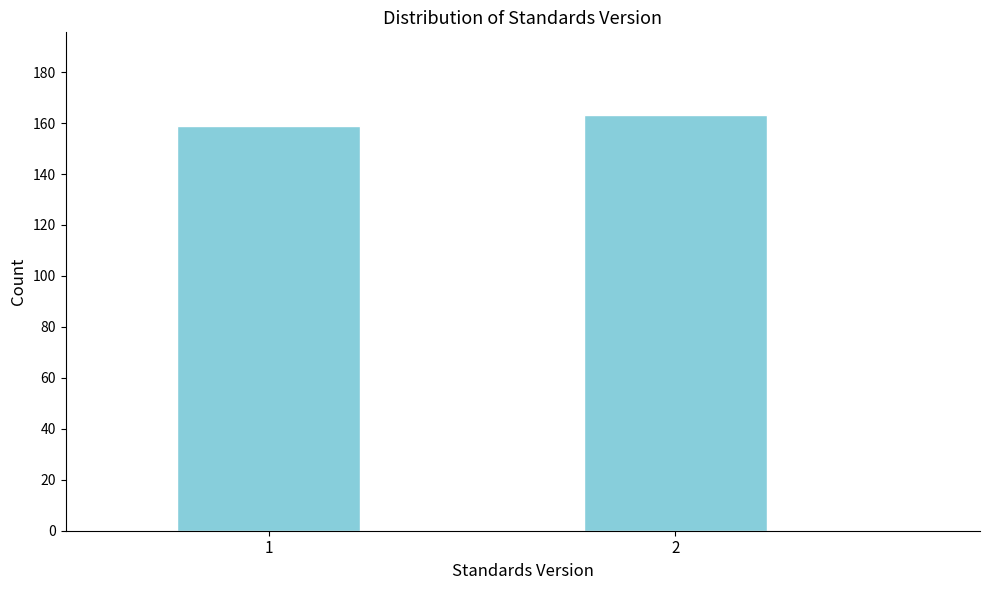

Reading left to right, list all the values displayed in this chart.

159	163